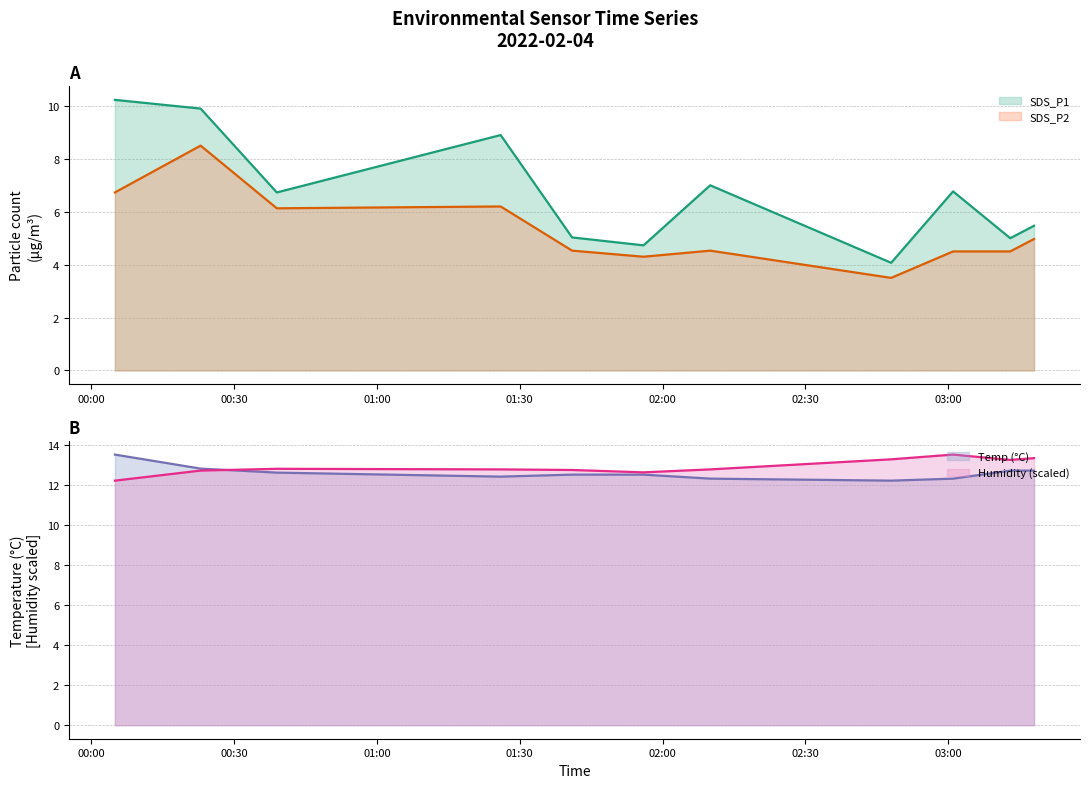

What is the difference between the highest and lowest values at 2022/02/04 00:05?

6.8